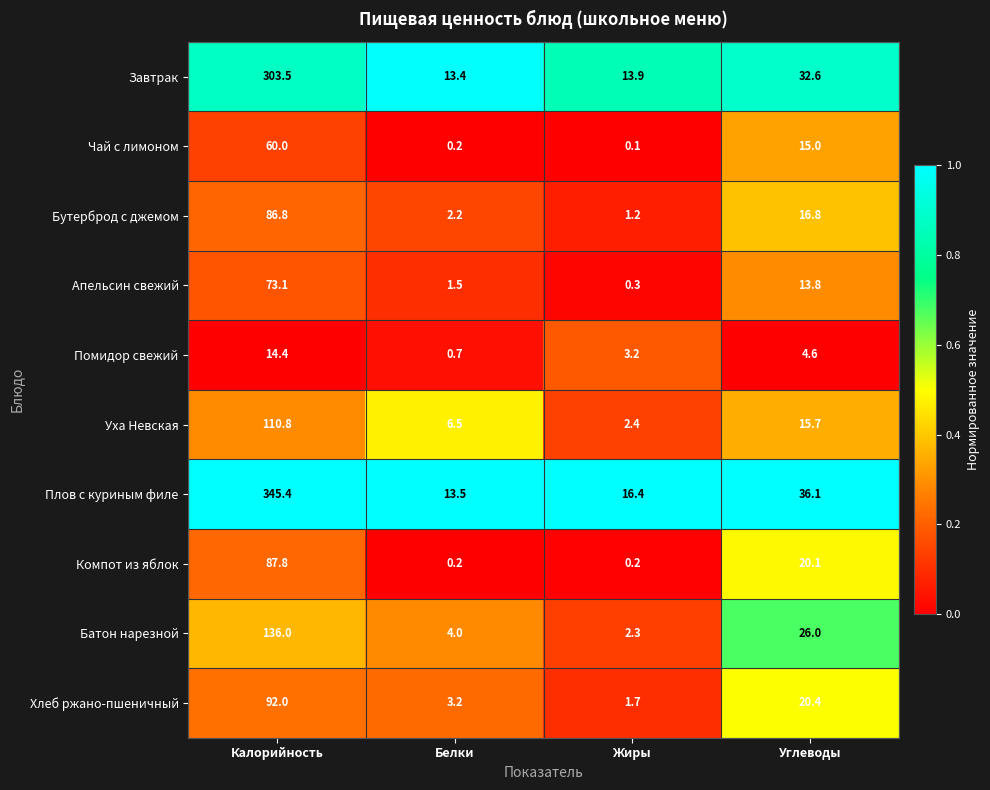

What is the sum of the Батон нарезной values at Жиры and Калорийность?

138.3